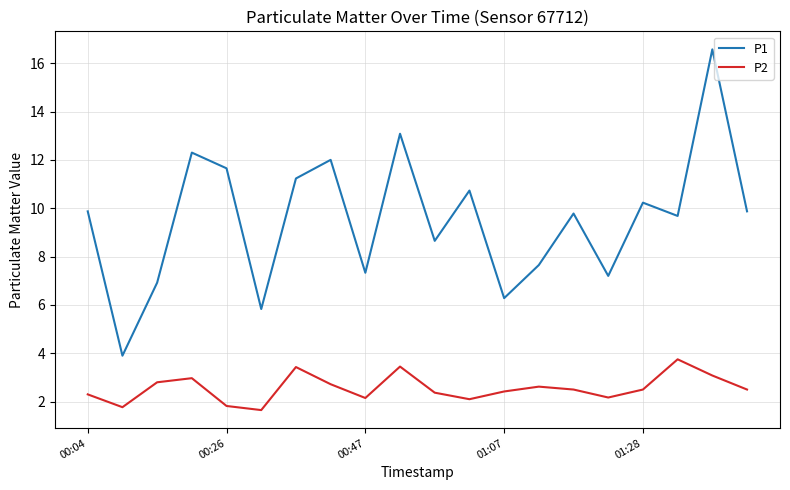

Which series has the largest total across all categories?

P1